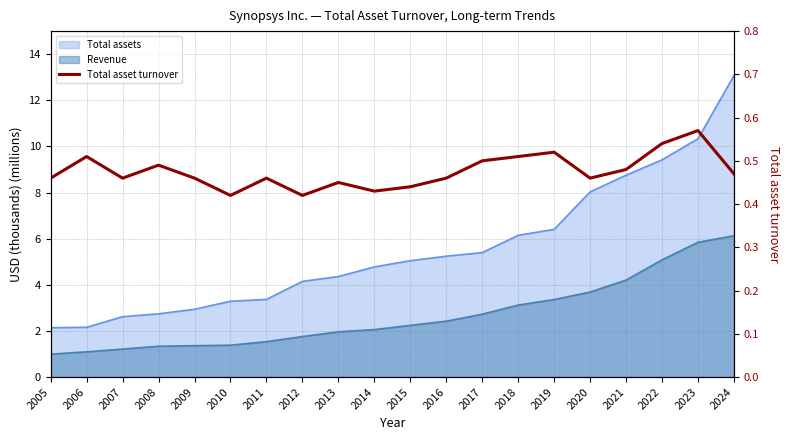

What is the approximate value at 2018?

0.5